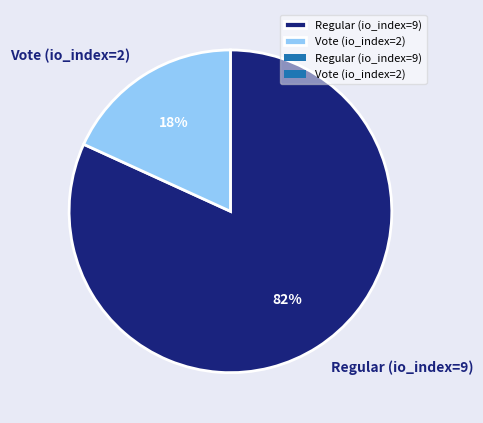

Combined, do Vote (io_index=2) and Regular (io_index=9) account for over 50%?

Yes